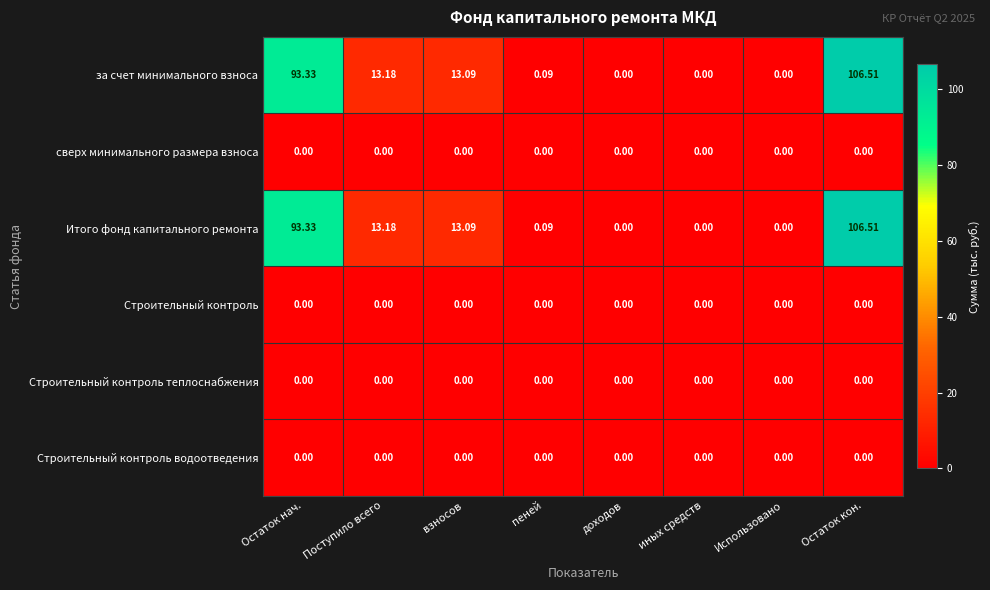

How many values in за счет минимального взноса are above zero?

5